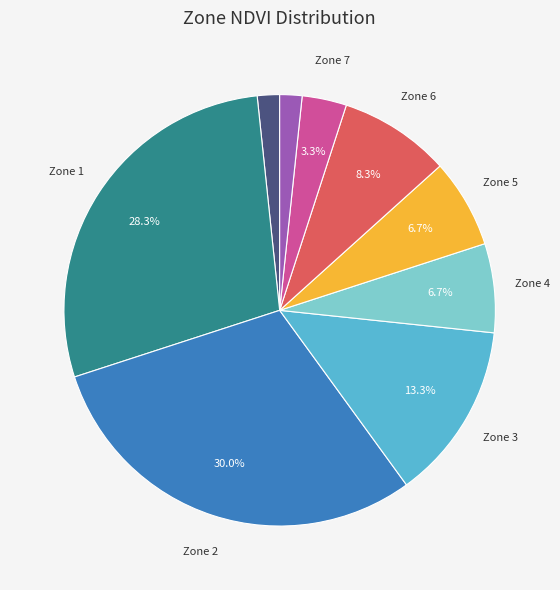

Is there any slice that represents more than half of the pie?

No